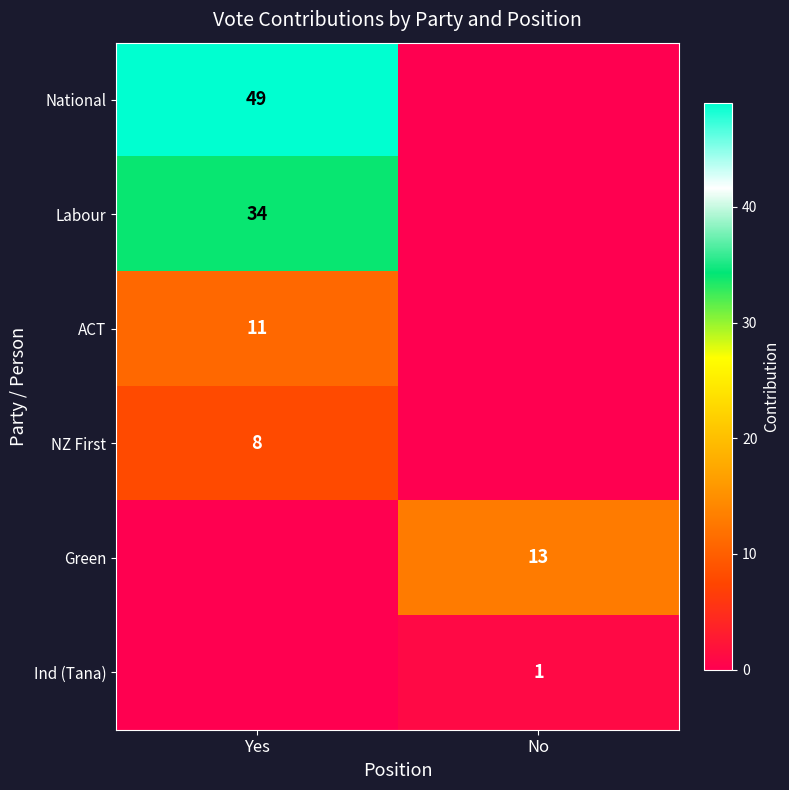

Is it true that Green equals 13 at No?

True